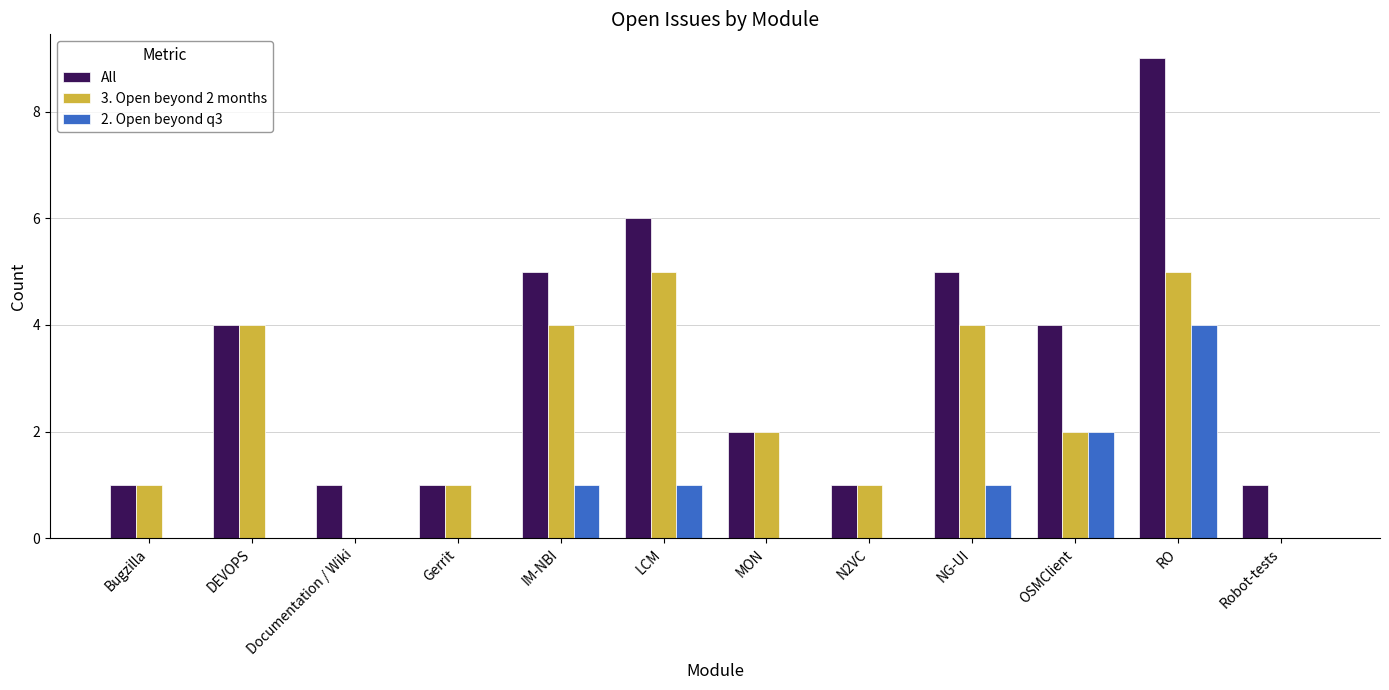

Is the value of All at Documentation / Wiki greater than the value of 3. Open beyond 2 months at LCM?

No